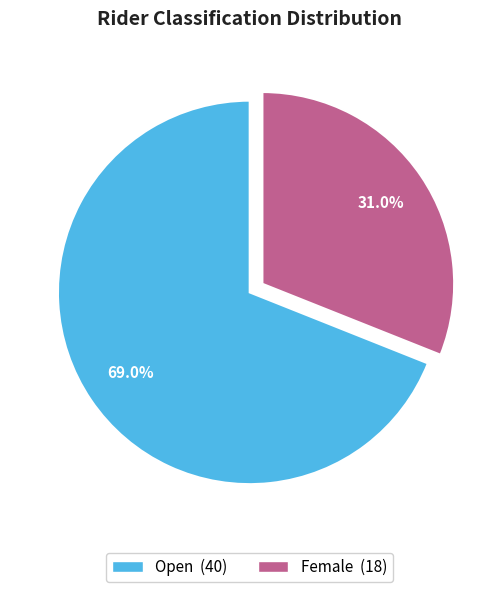

To the nearest percent, what is the difference between the largest and smallest slice percentages?

38%